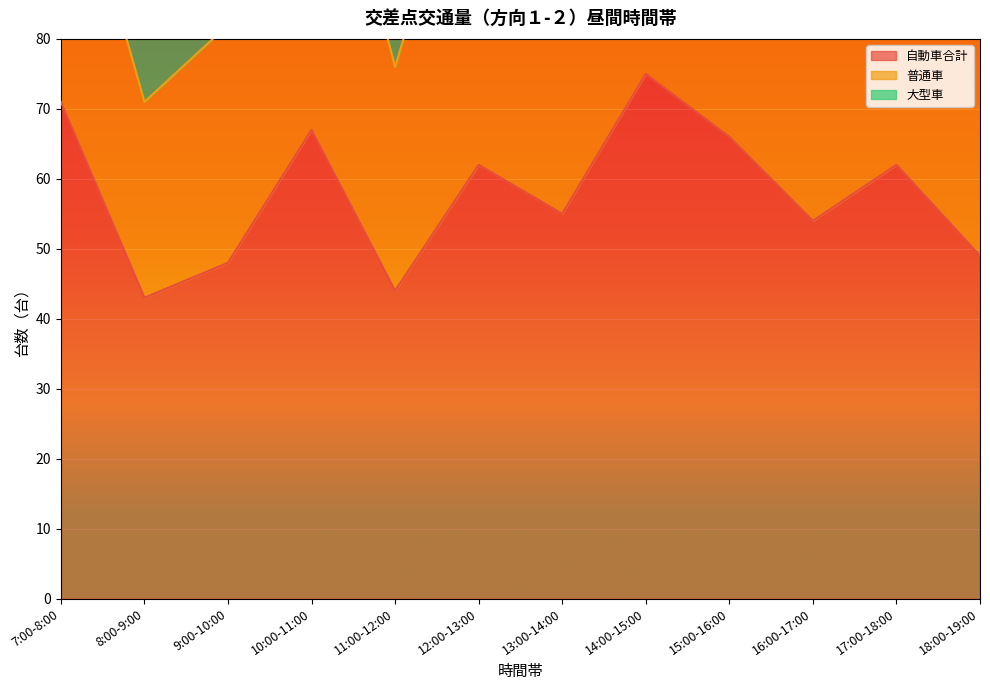

The value of 自動車合計 at 18:00-19:00 is 21. True or false?

False